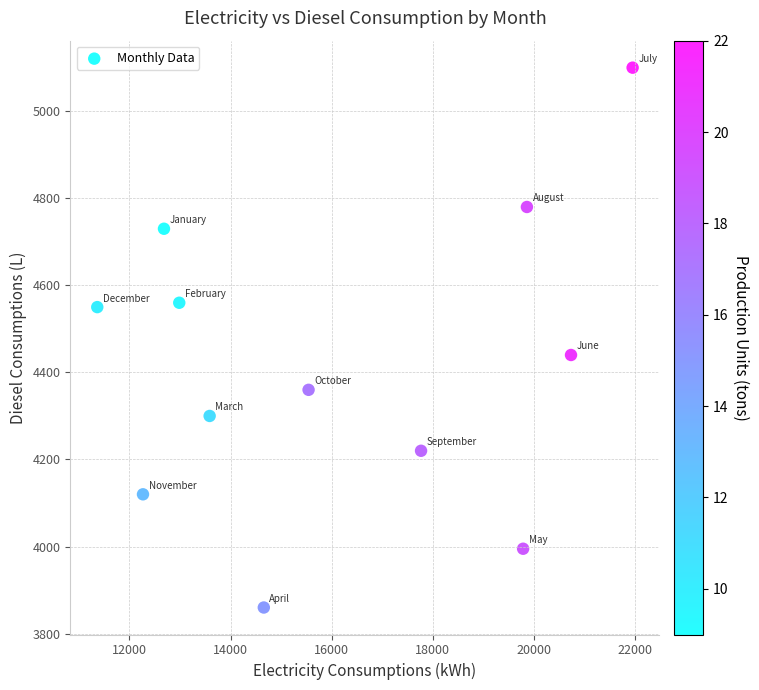

What is the range of Y values (max minus min)?

1240